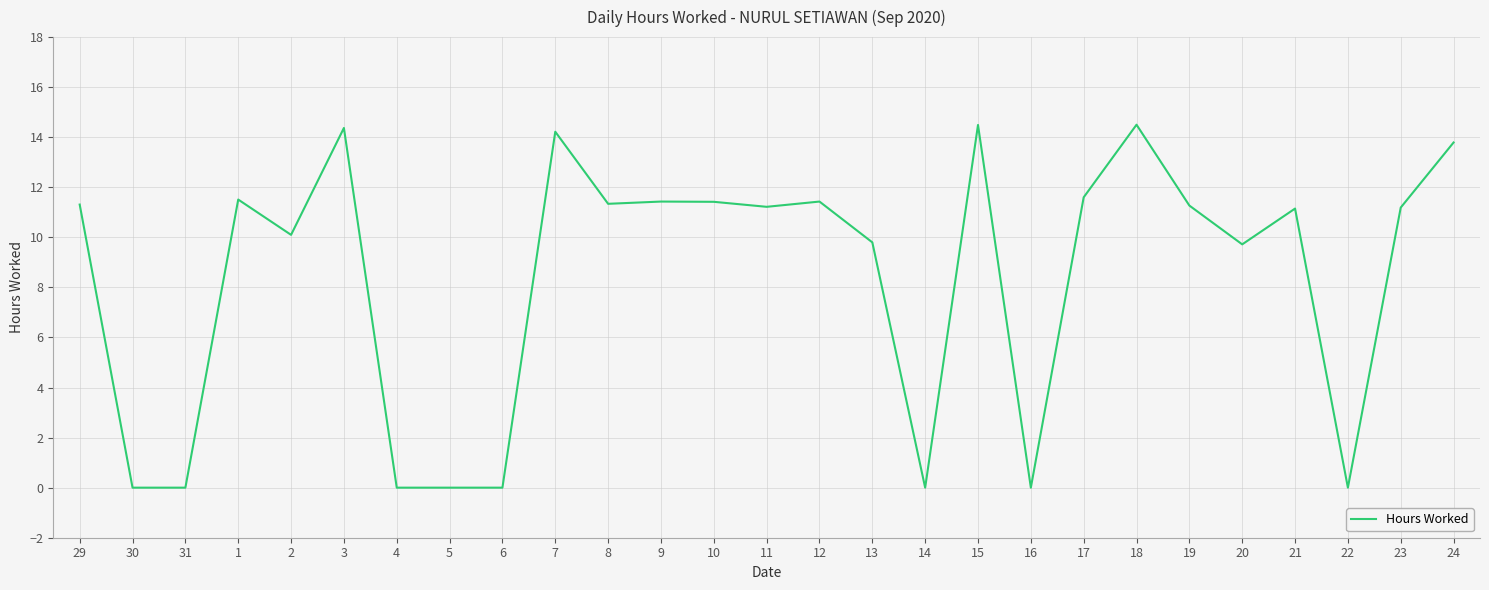

What is the change in value from 10 to 18?

+3.1